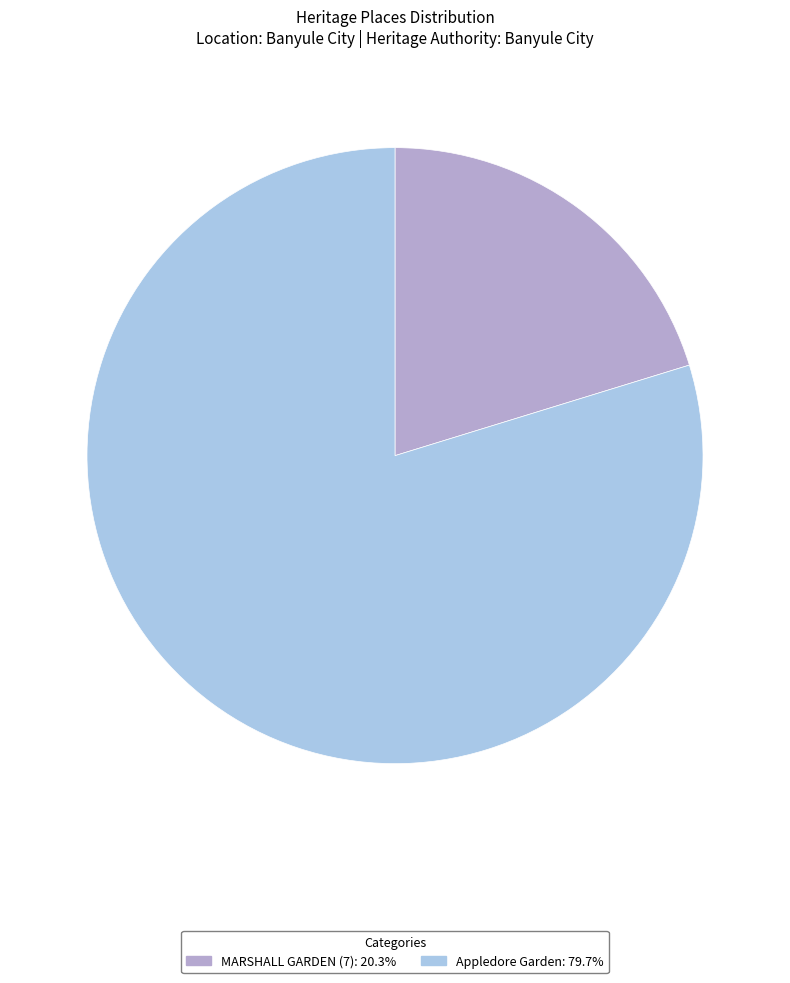

Rank the categories by value from highest to lowest.

Appledore Garden, MARSHALL GARDEN (7)